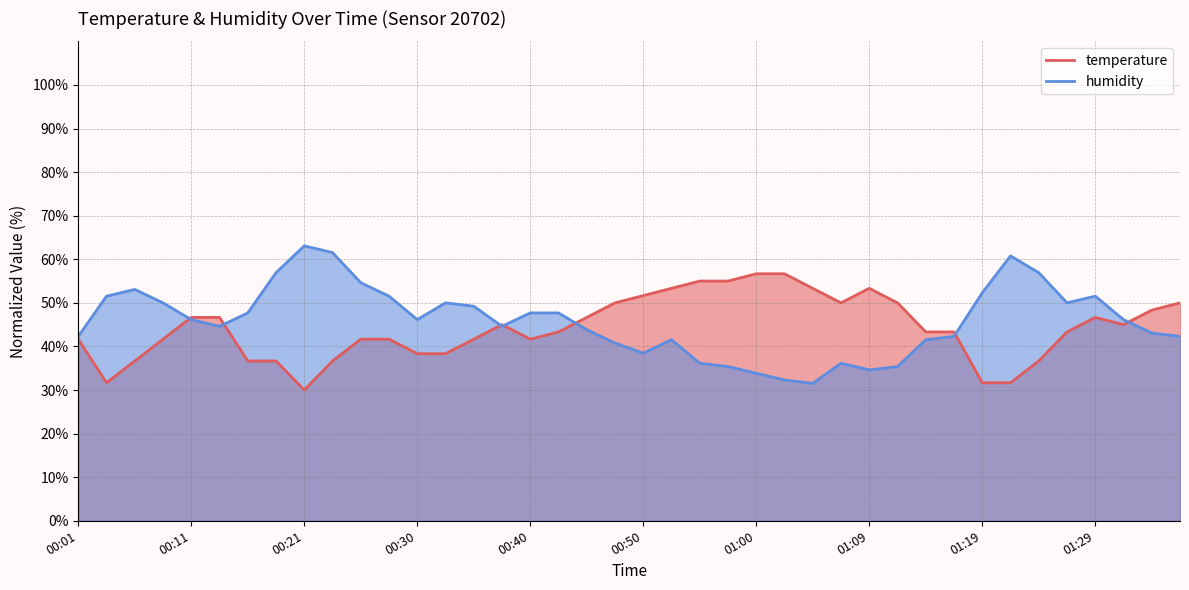

Where is the first local maximum for humidity?

00:06